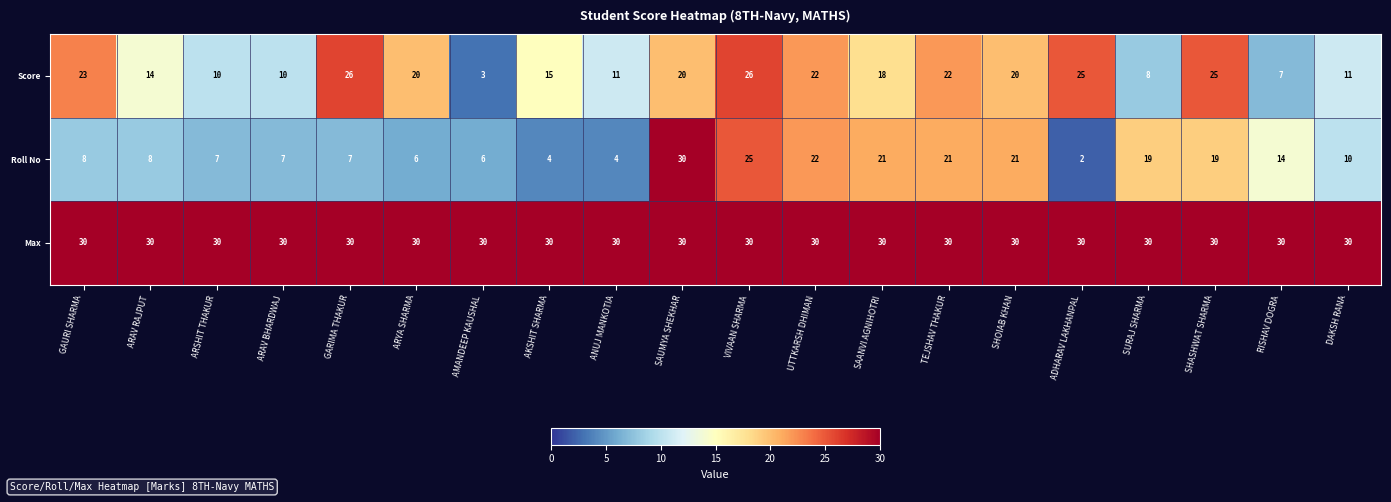

Which category has the highest value in the Roll No series?

SAUMYA SHEKHAR